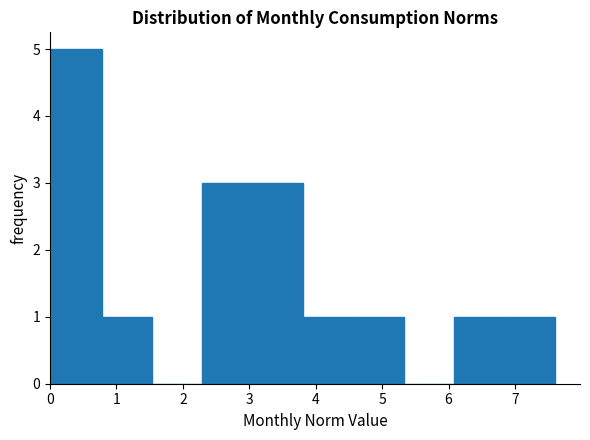

Reading left to right, list every bar in this chart as the range it spans on the x-axis followed by its height. Neither the bar edges nor the heights are printed on the chart, so give them approximately, as read against the axes.

0.0 to 0.8: 5
0.8 to 1.5: 1
1.5 to 2.3: 0
2.3 to 3.1: 3
3.1 to 3.8: 3
3.8 to 4.6: 1
4.6 to 5.3: 1
5.3 to 6.1: 0
6.1 to 6.8: 1
6.8 to 7.6: 1